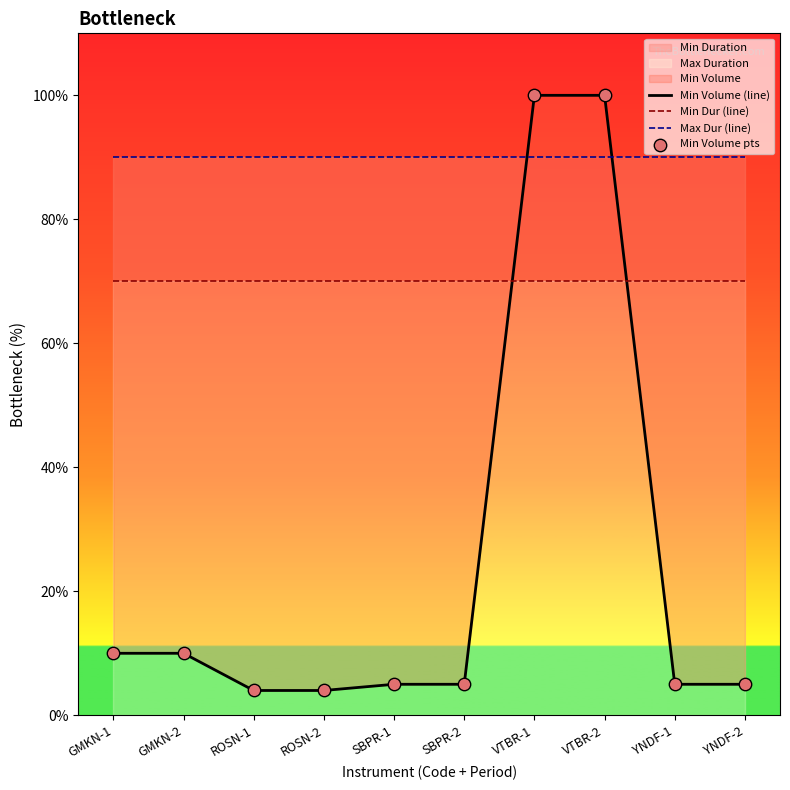

Which series reaches the minimum Y coordinate?

Min Volume (line)